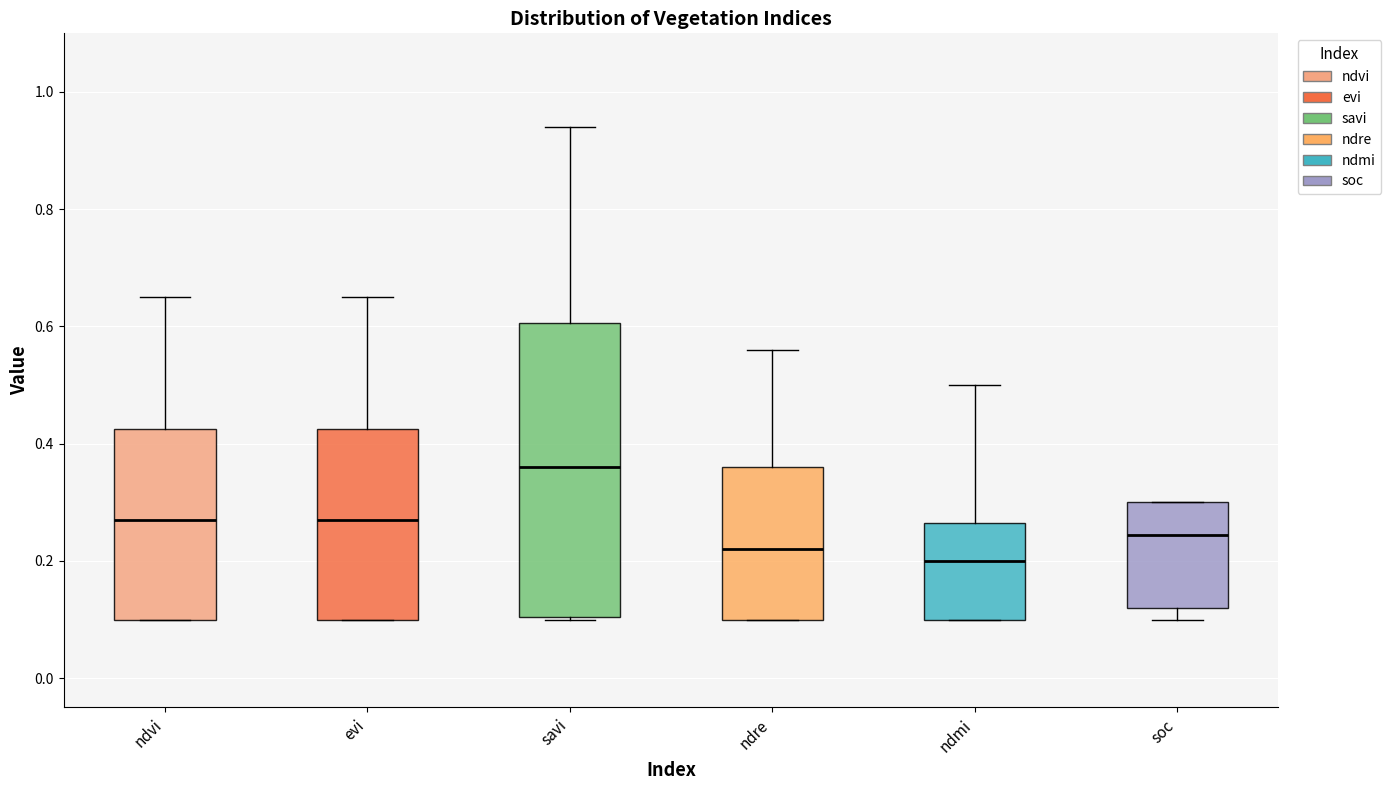

Where is the upper edge of the box for ndmi on the y-axis? The values are not printed on the chart, so give them approximately, as read against the axis.

0.26